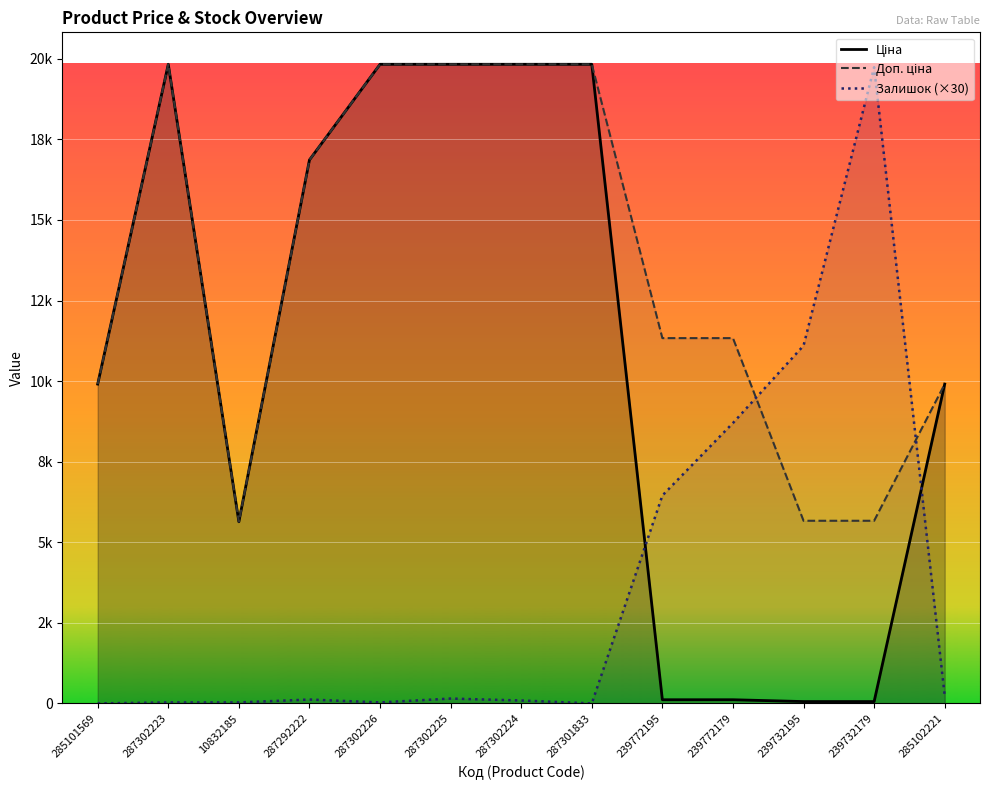

The value of Доп. ціна at 239772179 is 11334.0. True or false?

True